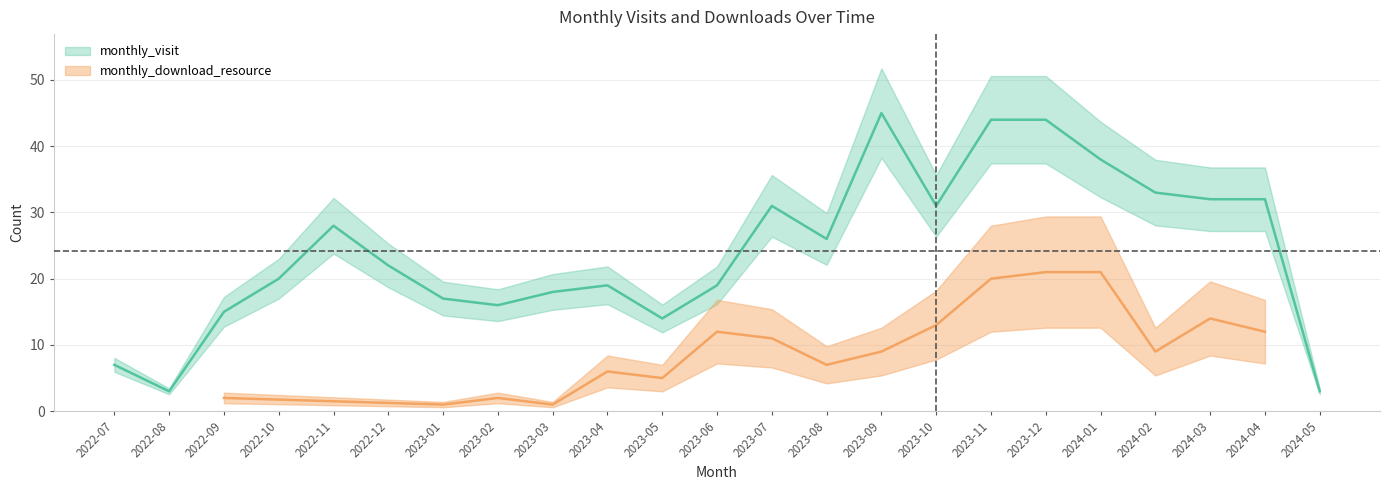

Does the chart have visible grid lines?

Yes